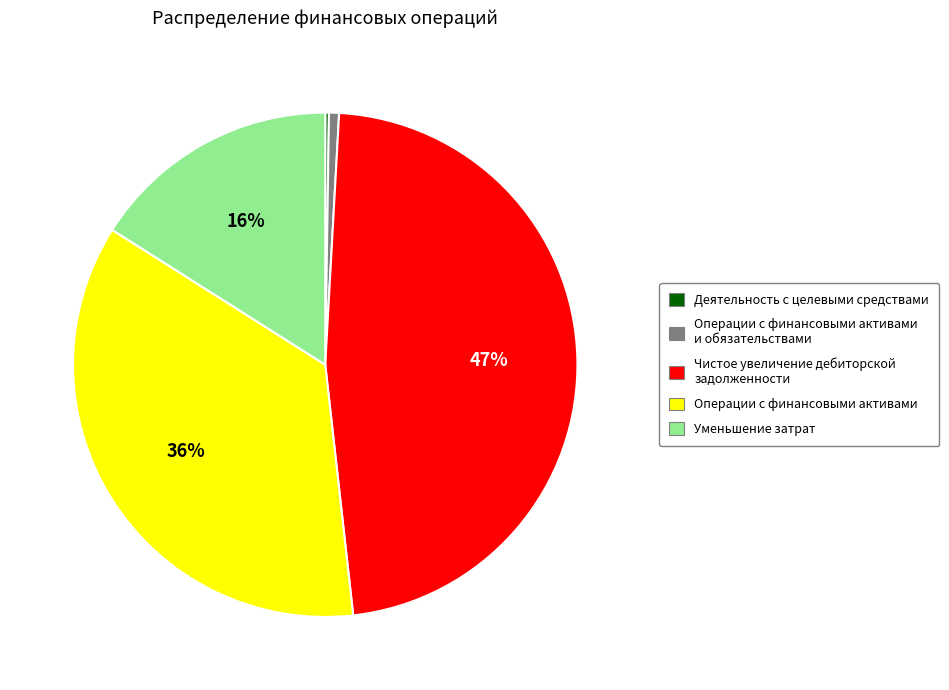

Do Операции с финансовыми активами и обязательствами and Уменьшение затрат together represent more than half of the pie?

No